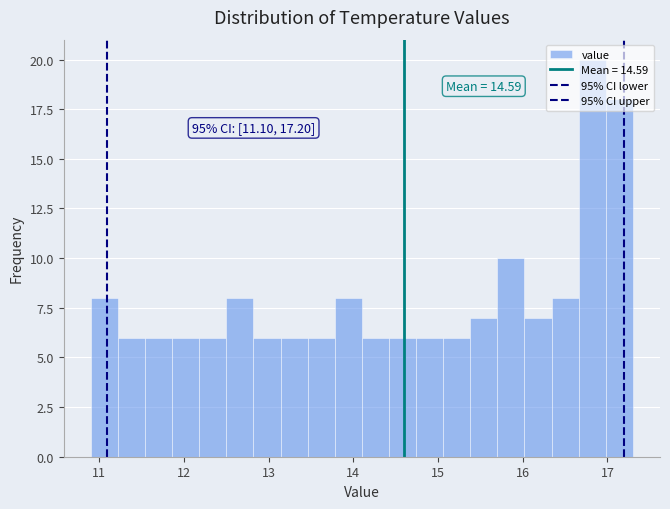

Read against the x-axis, roughly where is the centre of the tallest bar?

16.8